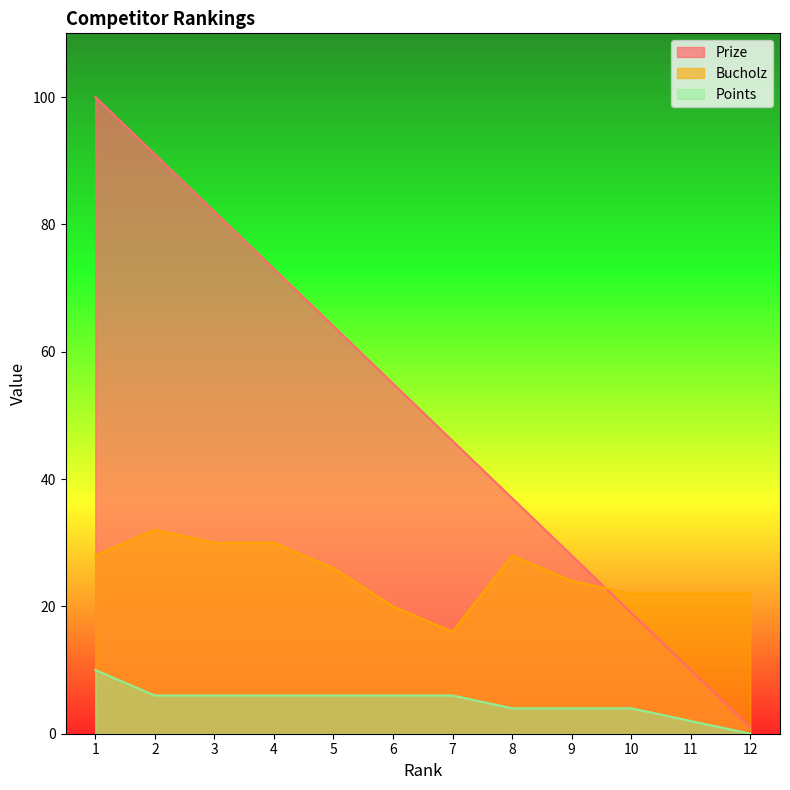

Which series changed the most between 2 and 9?

Prize